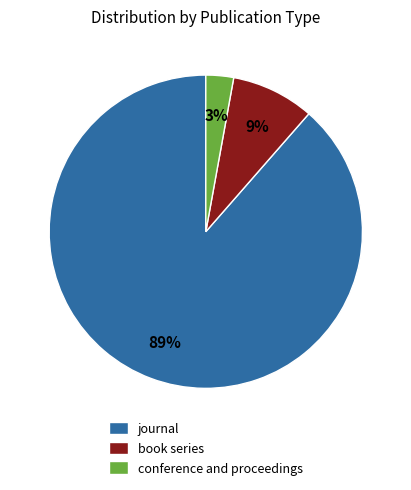

To the nearest percent, what is the combined percentage of journal and conference and proceedings?

91%